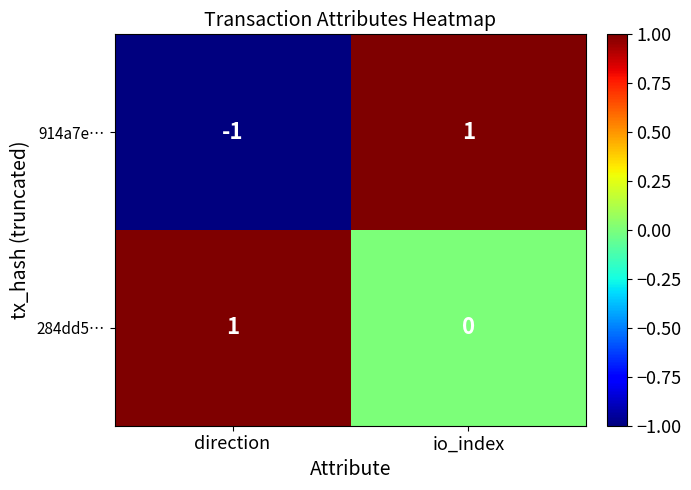

What is the maximum value shown in the chart?

1